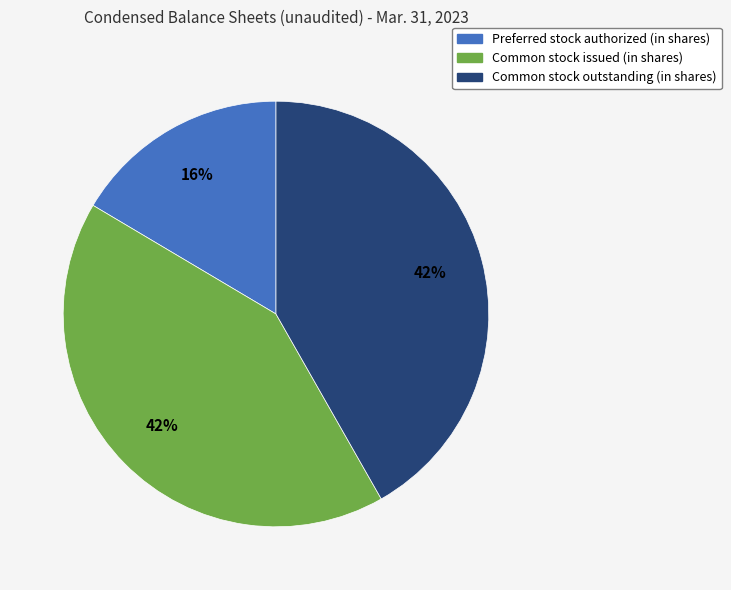

To the nearest percent, what is the average slice percentage?

33%